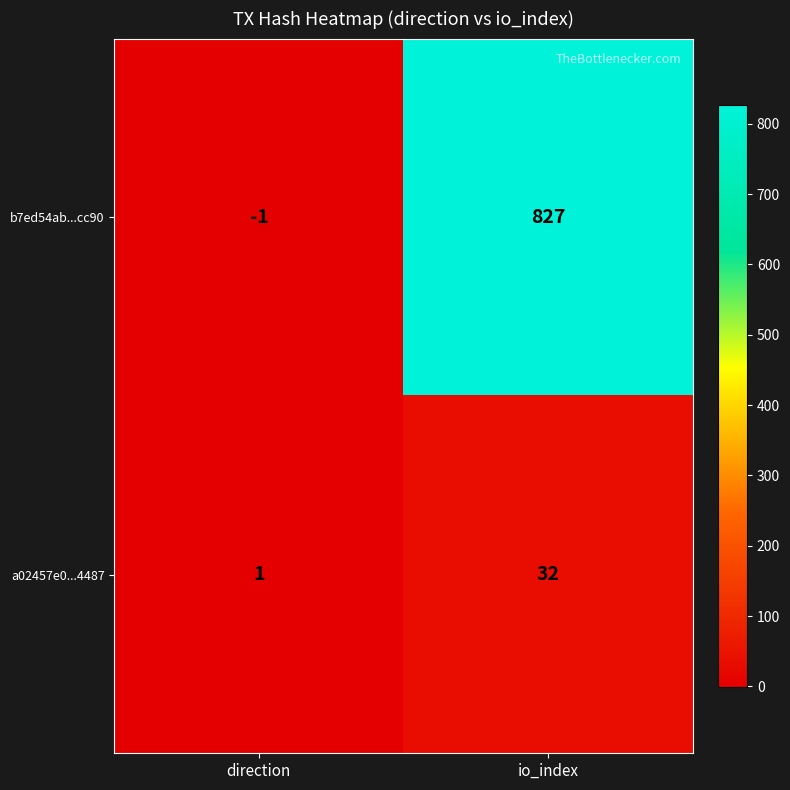

At how many categories does at least one series exceed 405?

1